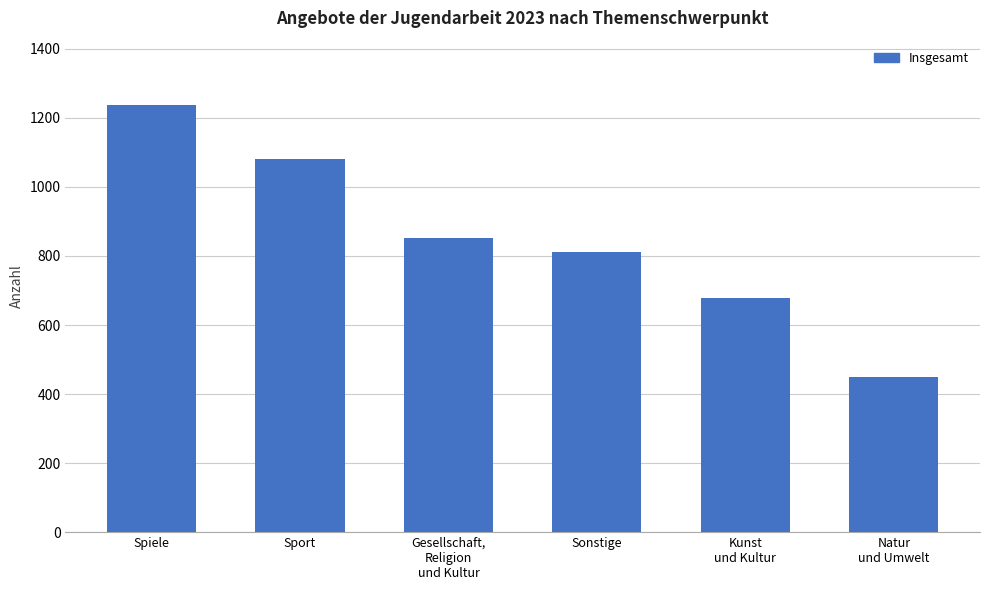

What is the approximate value at Kunst
und Kultur, to the nearest 10?

680